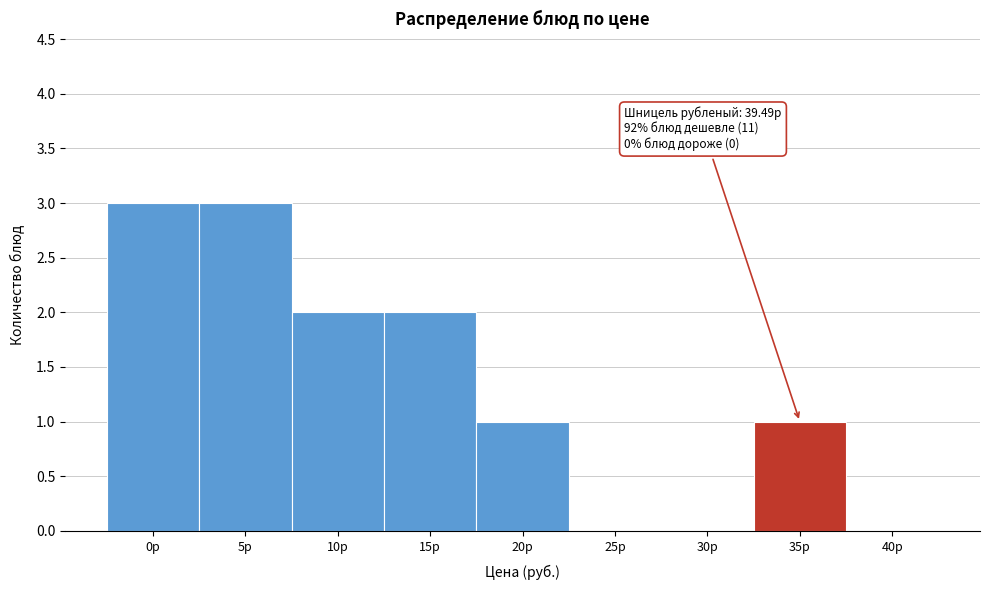

Reading right to left, list all the values displayed in this chart.

40р=0	35р=1	30р=0	25р=0	20р=1	15р=2	10р=2	5р=3	0р=3